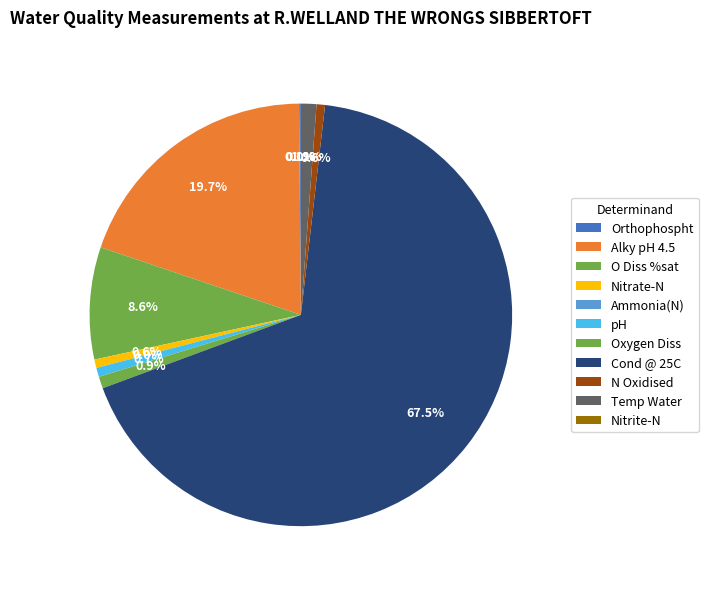

What is the change in value from Ammonia(N) to N Oxidised?

+6.9